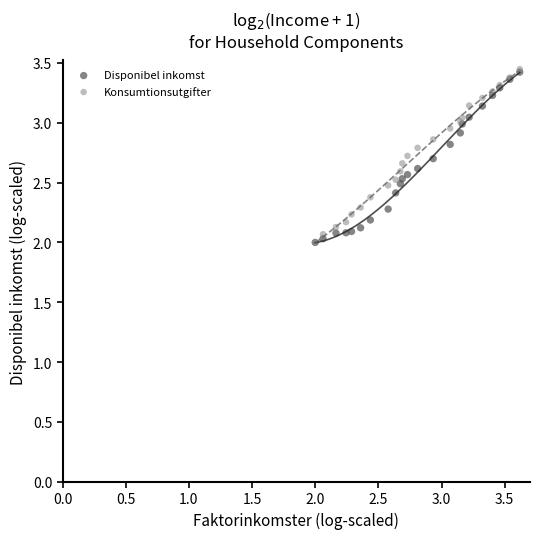

Which series has the largest Y range (max minus min)?

Konsumtionsutgifter